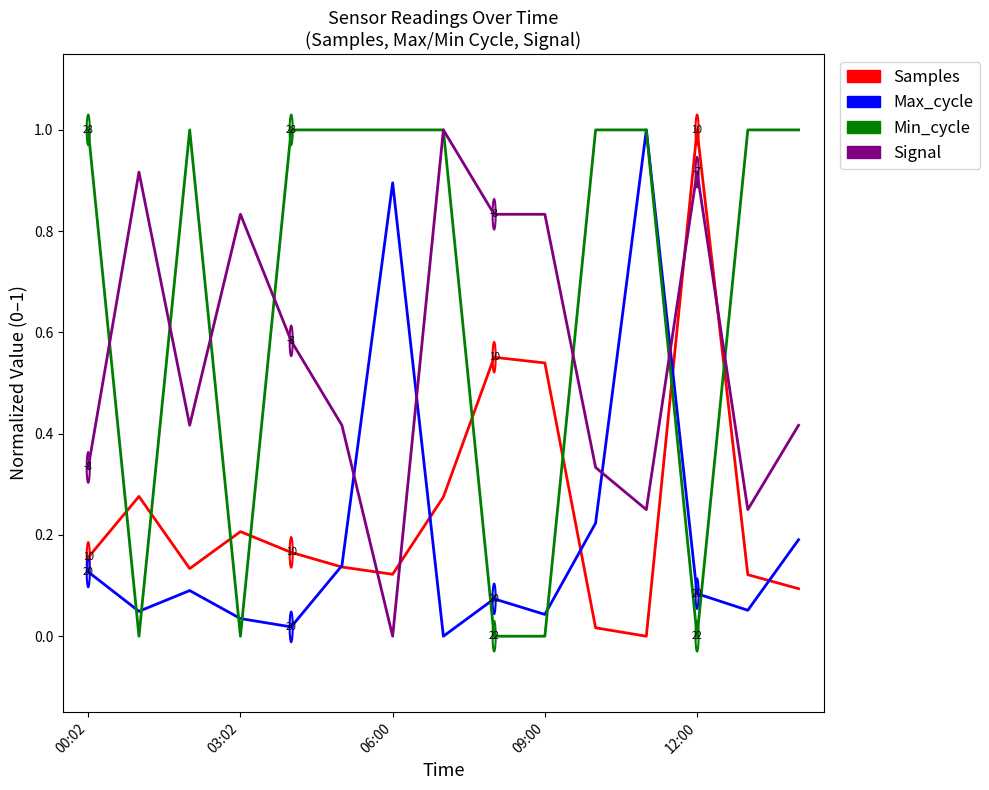

Does the chart have visible grid lines?

No